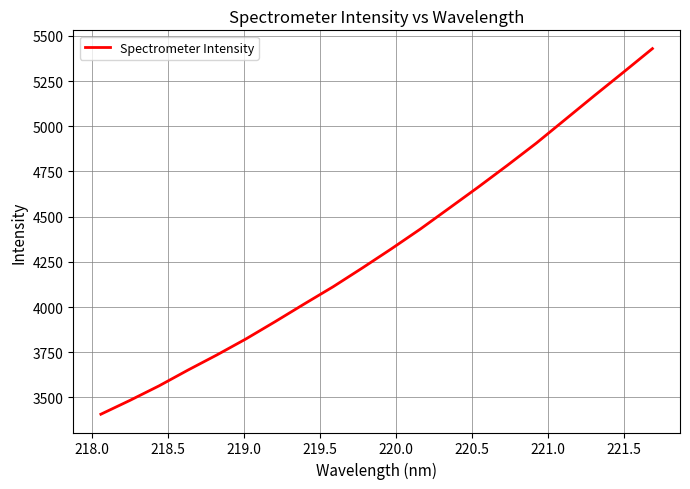

What is the smallest value displayed?

3406.9